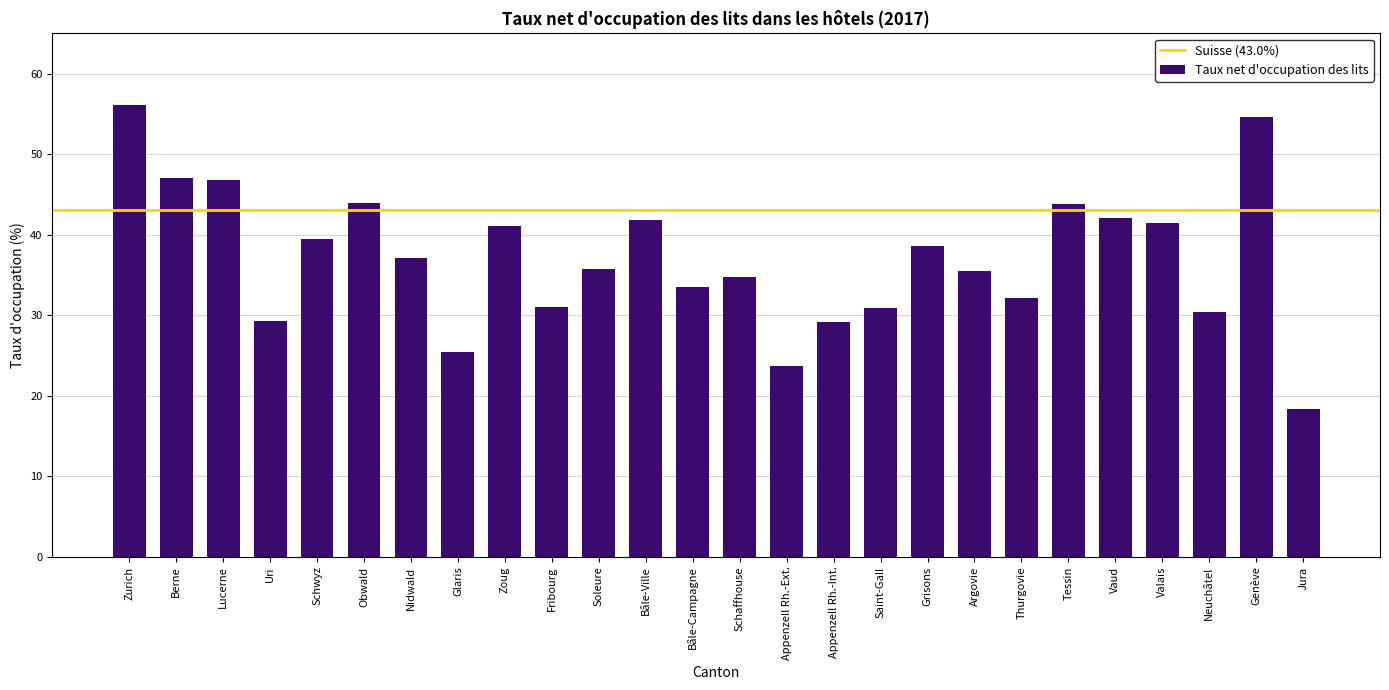

Which category has the lowest value across all series?

Jura